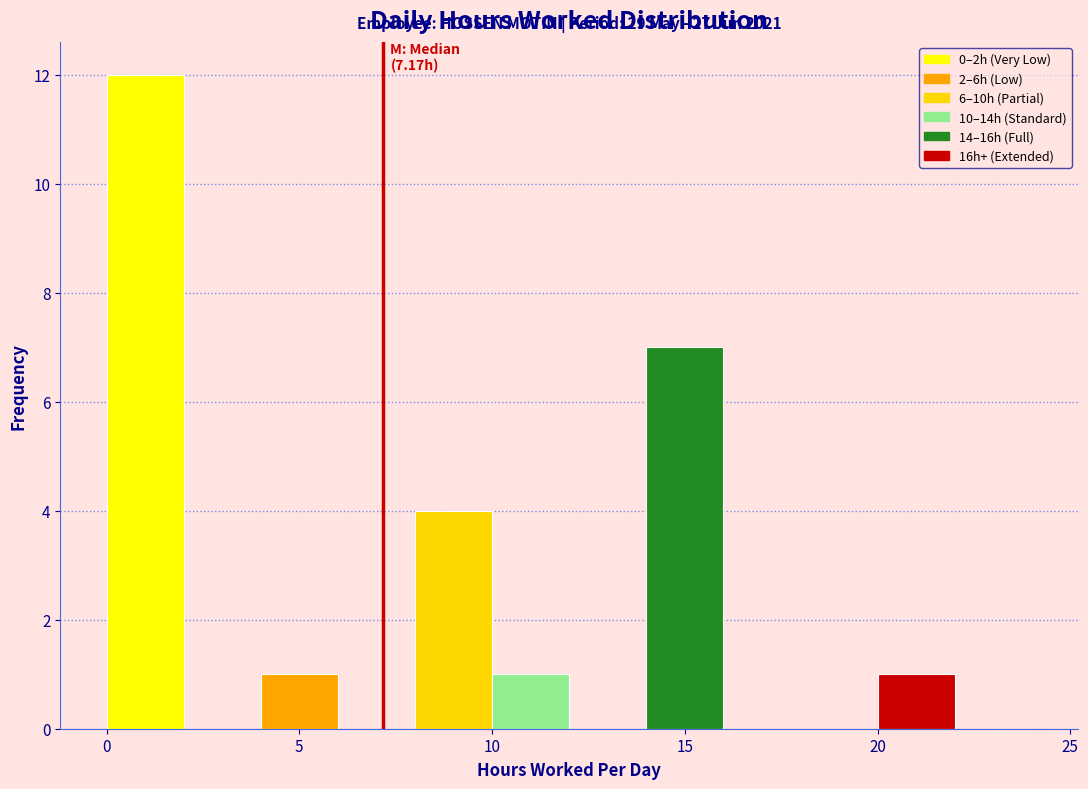

Which range on the x-axis has the tallest bar?

0 to 2